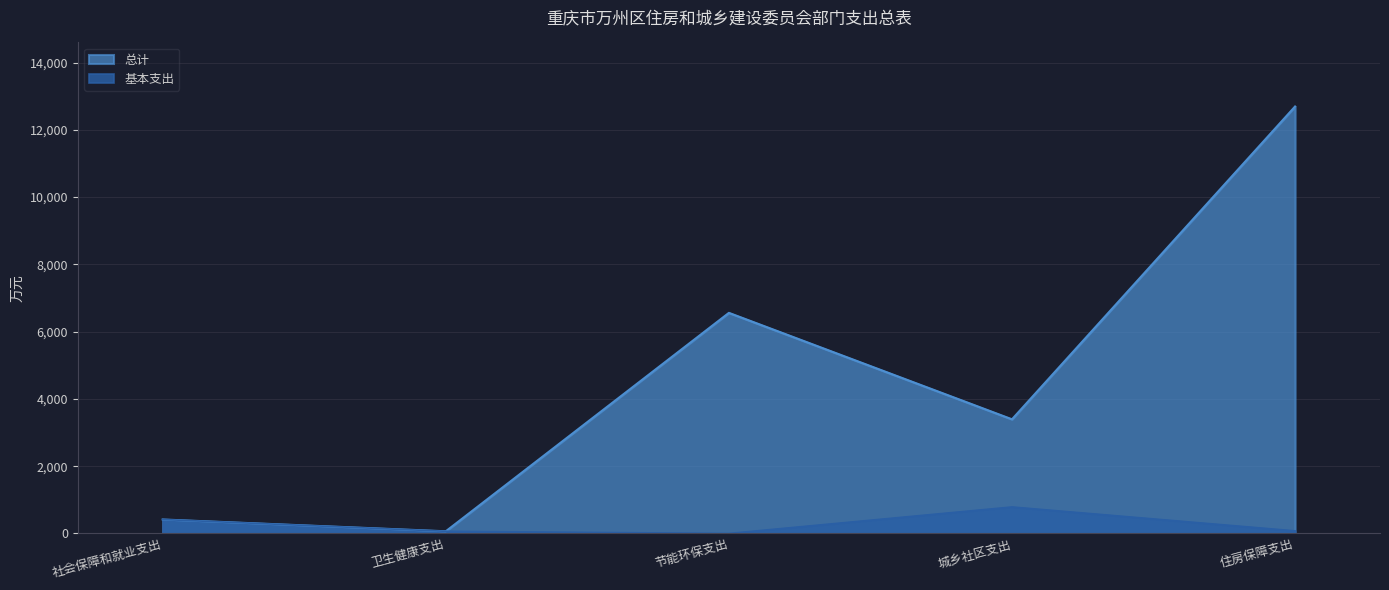

Is it true that 总计 equals 3393.8 at 城乡社区支出?

True